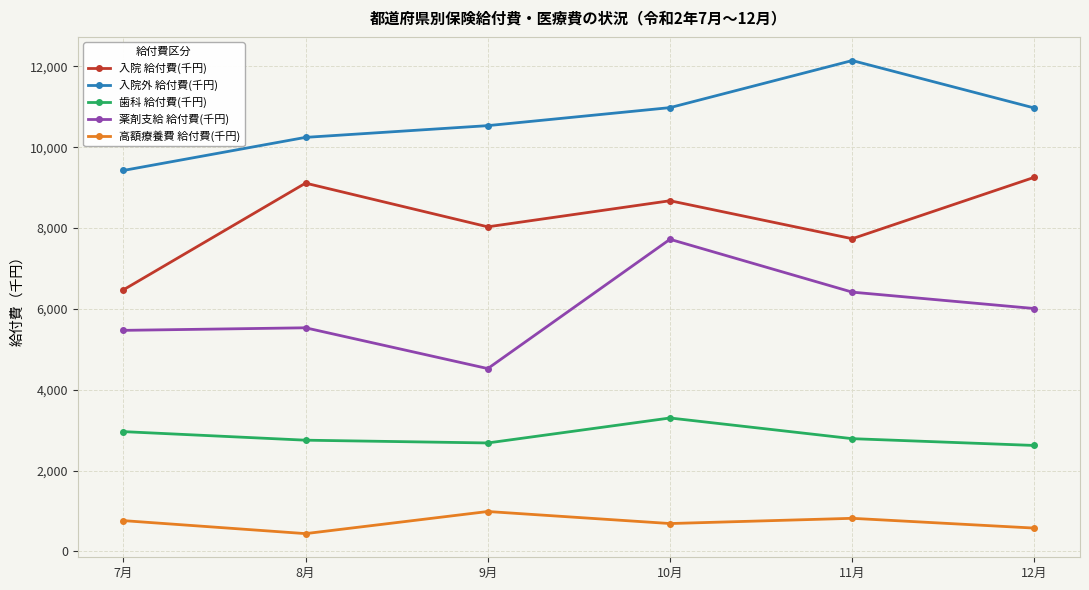

Which series changed the most between 8月 and 9月?

入院 給付費(千円)